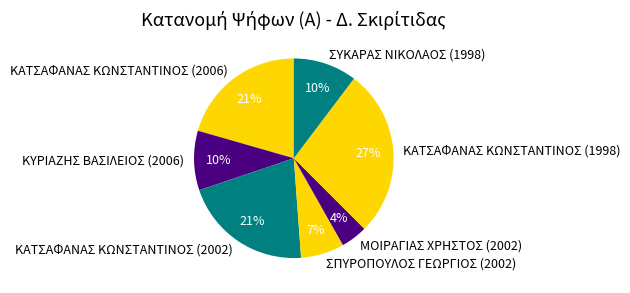

Do ΚΑΤΣΑΦΑΝΑΣ ΚΩΝΣΤΑΝΤΙΝΟΣ (2006) and ΜΟΙΡΑΓΙΑΣ ΧΡΗΣΤΟΣ (2002) together represent more than half of the pie?

No